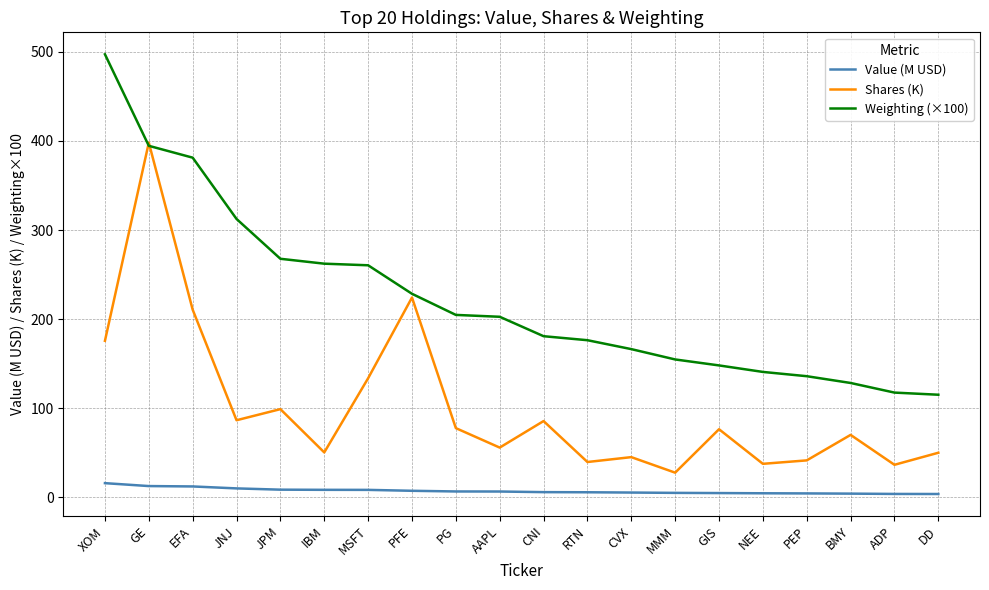

True or false: Shares (K) and Value (M USD) cross at least once.

False